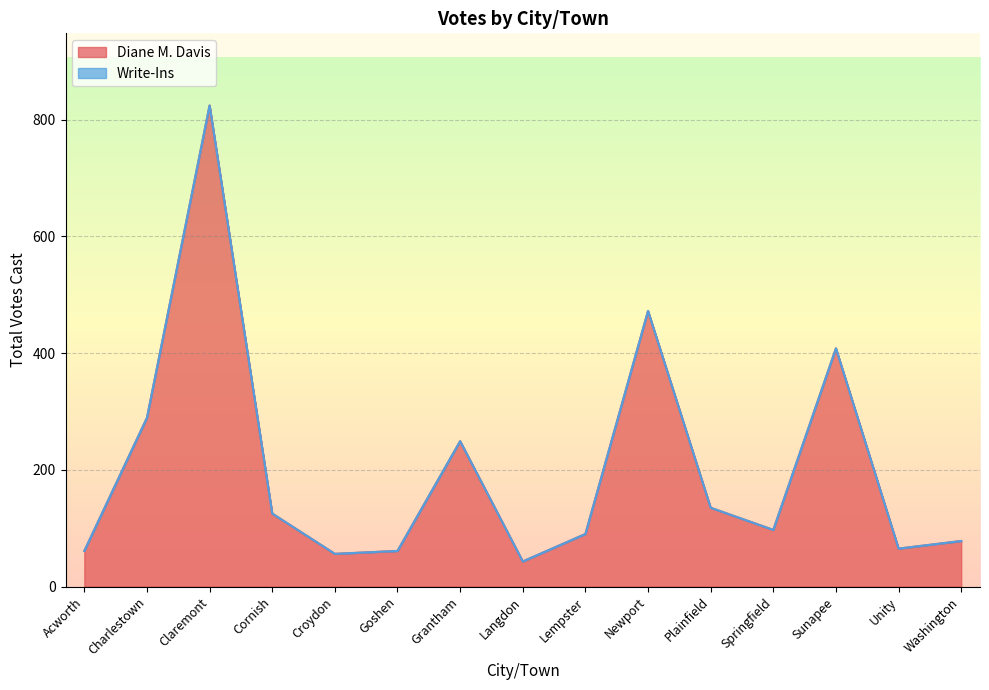

Rank the categories by value from lowest to highest.

Langdon, Croydon, Acworth, Goshen, Unity, Washington, Lempster, Springfield, Cornish, Plainfield, Grantham, Charlestown, Sunapee, Newport, Claremont